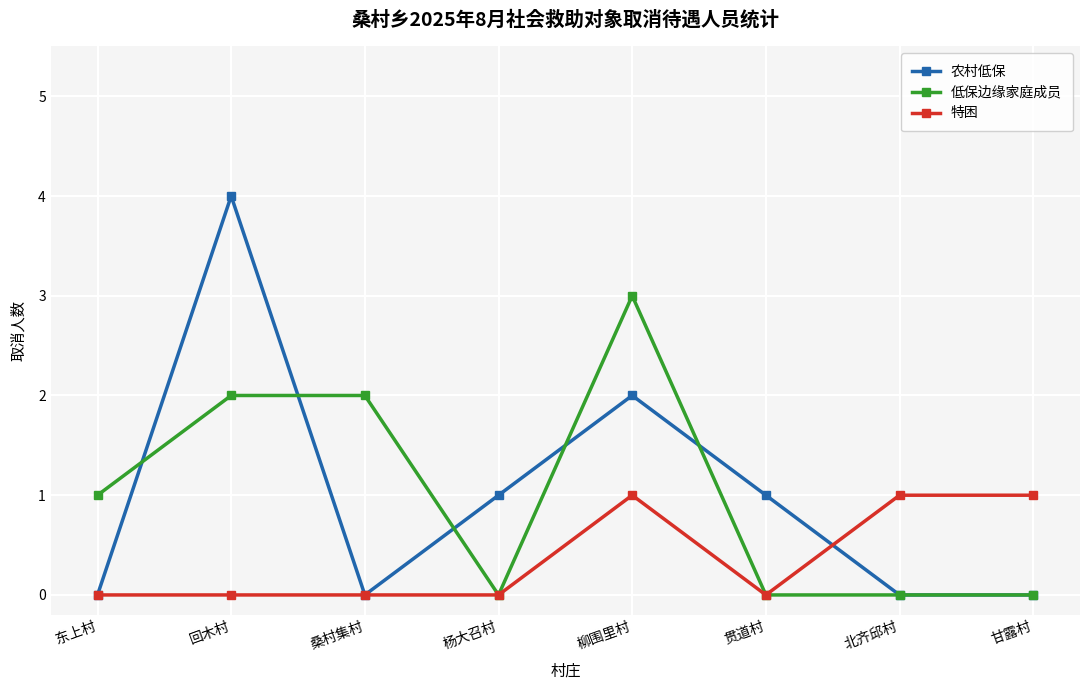

Which series has the largest range (max minus min)?

农村低保